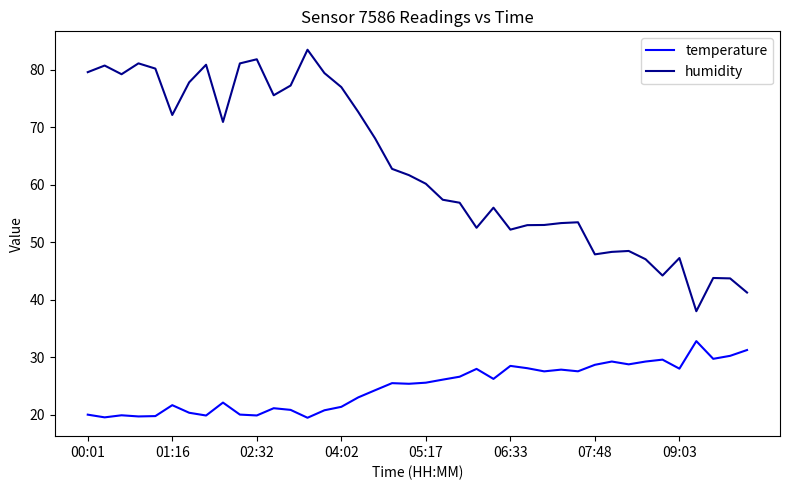

What is the difference between the maximum and minimum values in the temperature series?

13.3